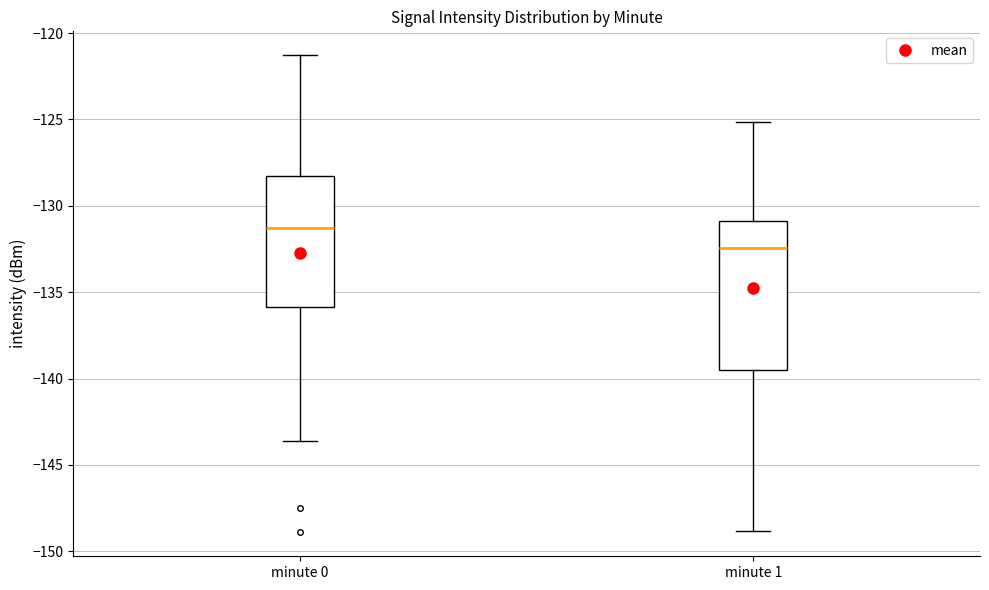

Which box's median line is the lowest?

minute 1